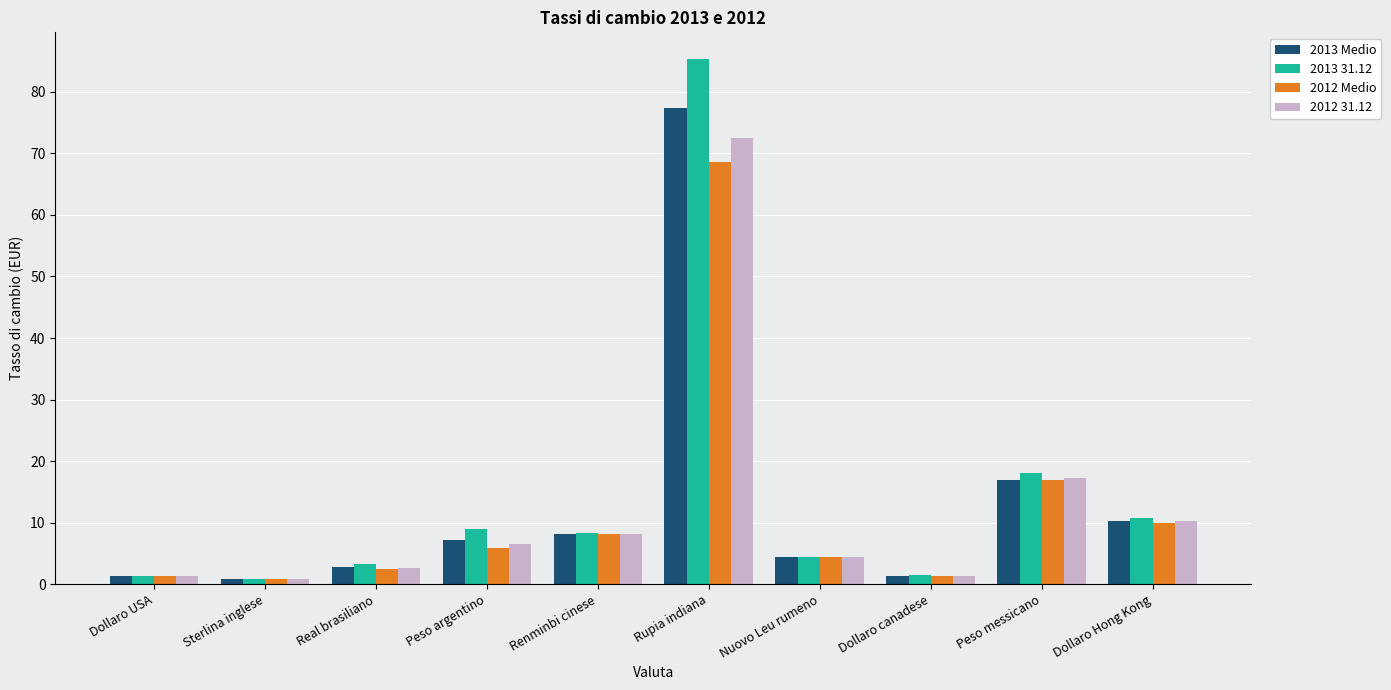

At how many categories does at least one series exceed 70?

1